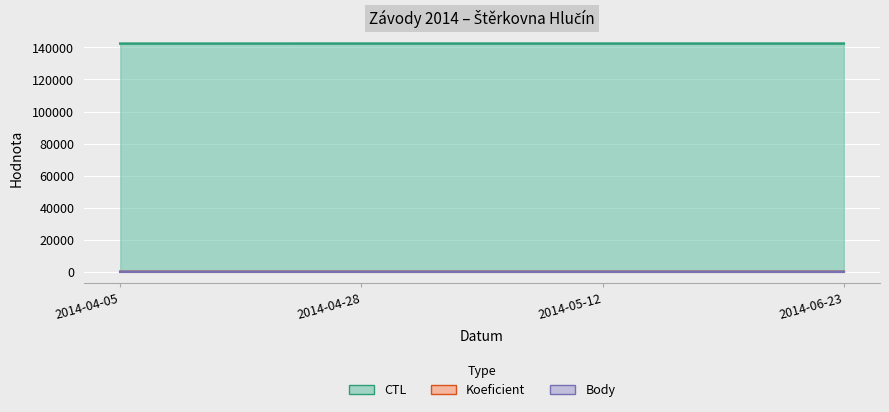

What is the maximum value for CTL?

142420